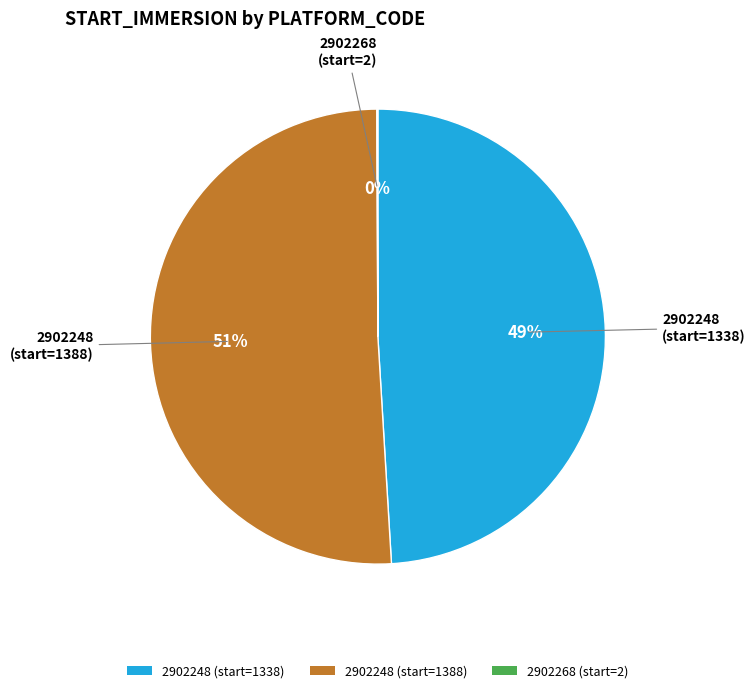

What percentage is the 2902248 (start=1338) slice, to the nearest percent?

49%